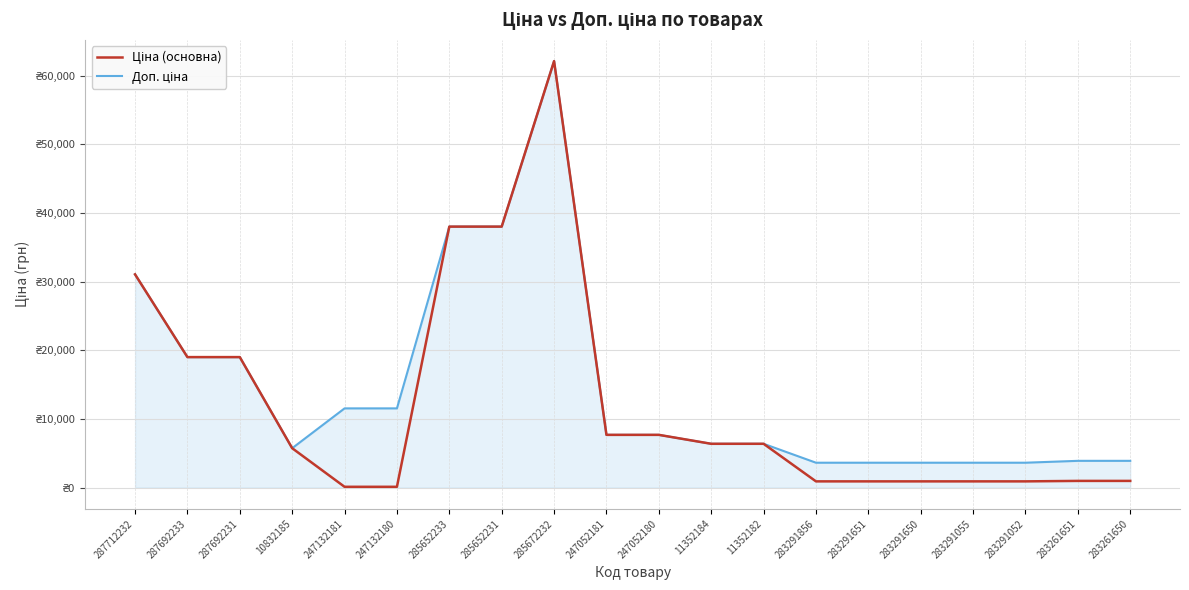

True or false: Ціна (основна) has a value of 905.9 at 283291856.

True